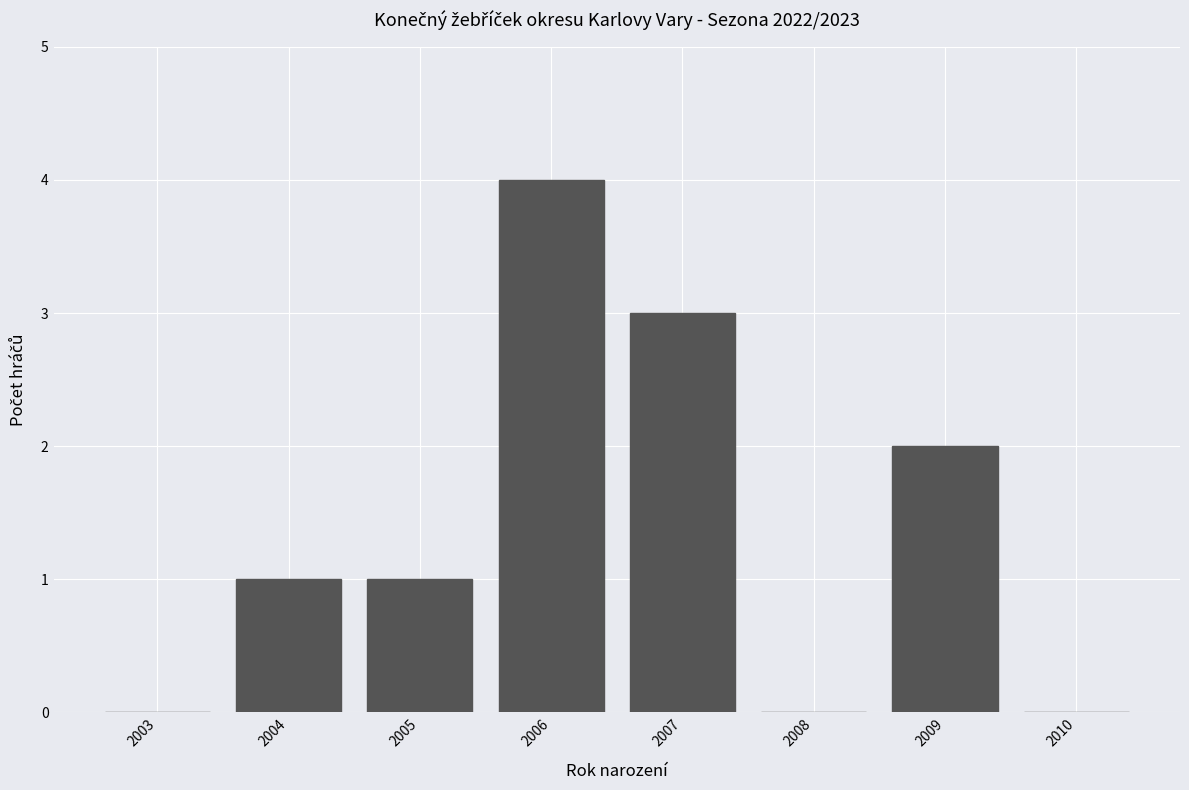

Reading right to left, transcribe all the data shown in this chart.

2010=0	2009=2	2008=0	2007=3	2006=4	2005=1	2004=1	2003=0